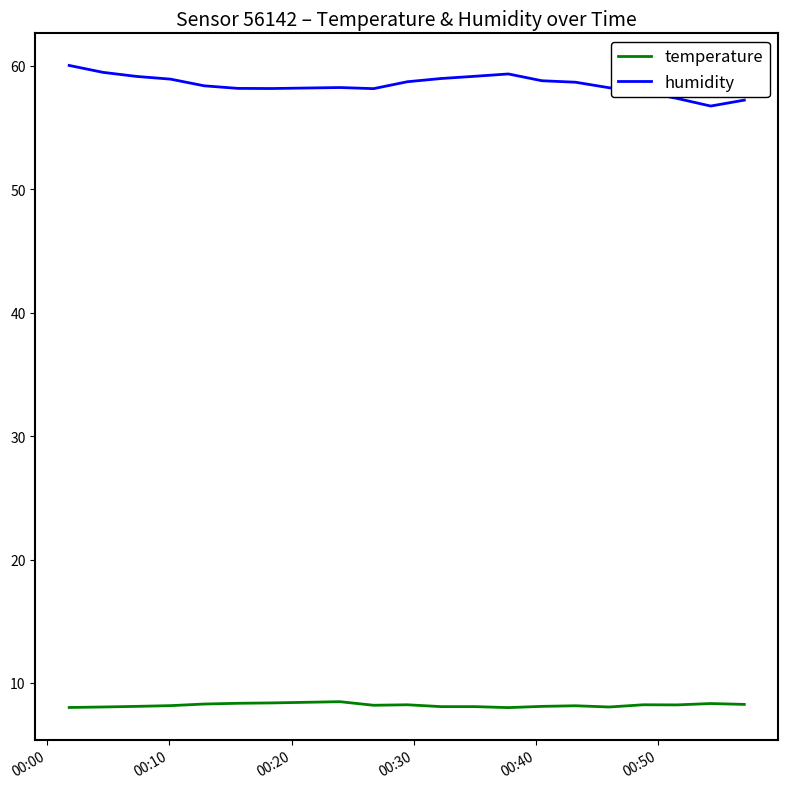

List the series in order of their overall mean, lowest first.

temperature, humidity